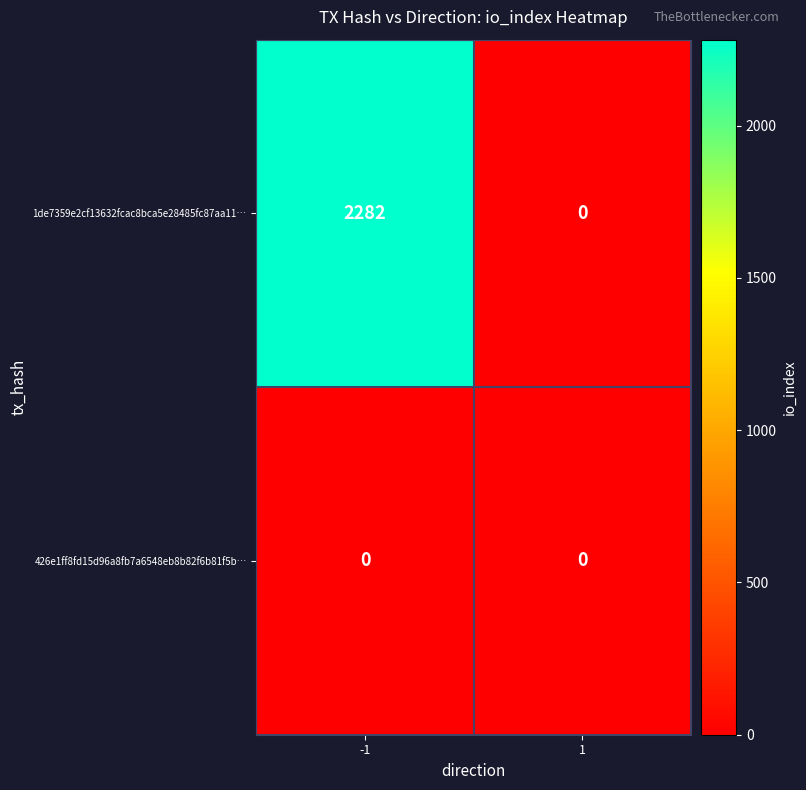

List the series in order of their overall mean, lowest first.

426e1ff8fd15d96a8fb7a6548eb8b82f6b81f5b…, 1de7359e2cf13632fcac8bca5e28485fc87aa11…